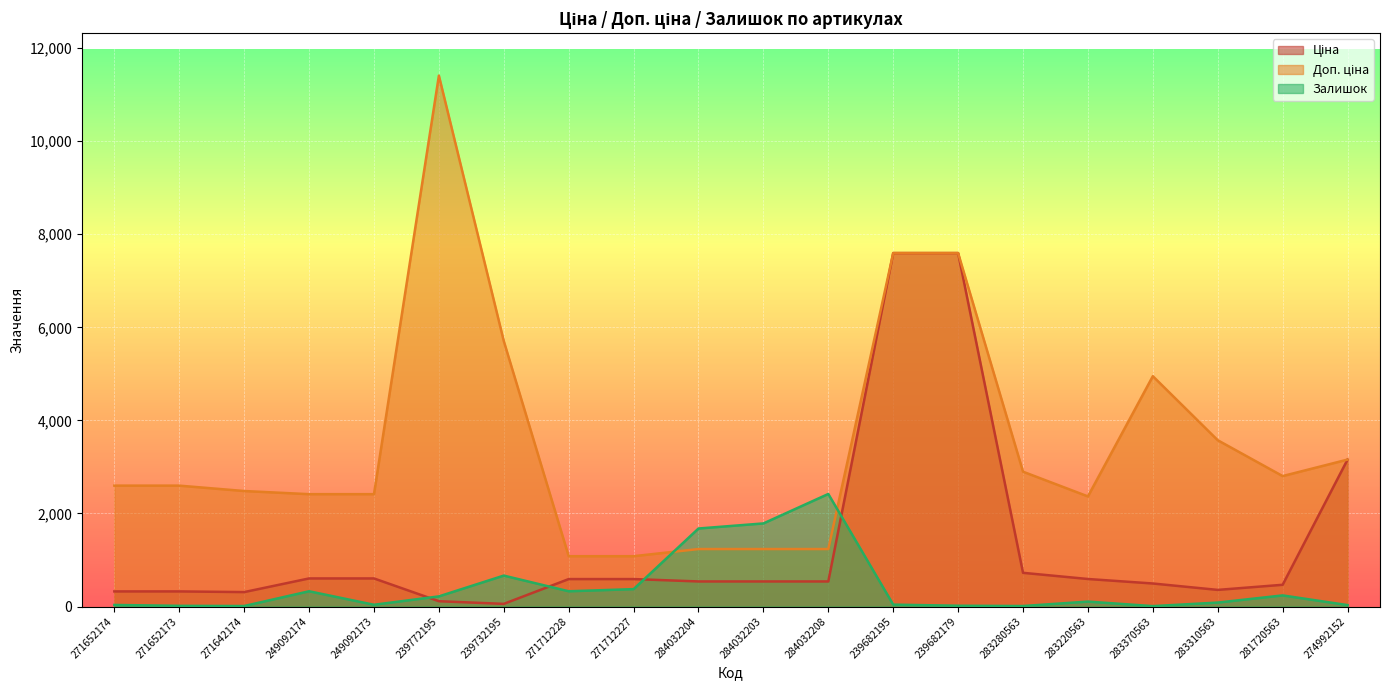

Is it true that Залишок equals 15.8 at 283370563?

False